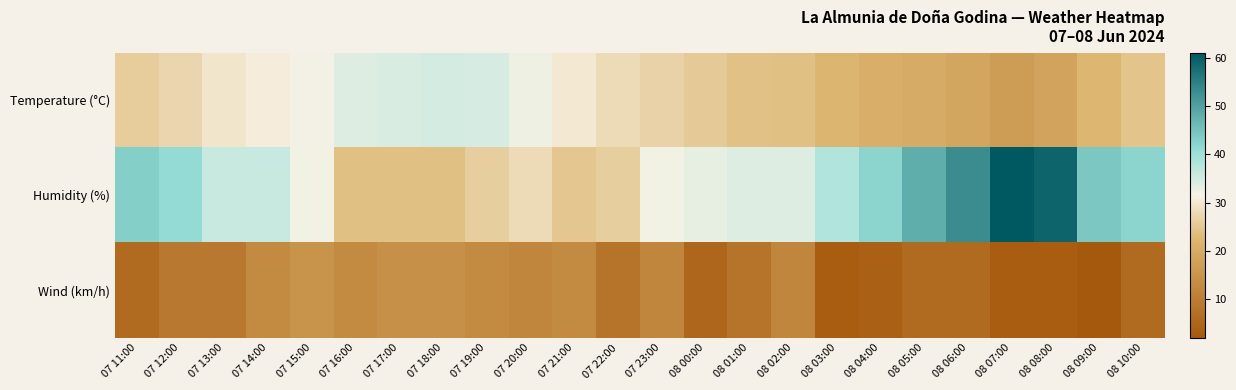

What is the total value across all series at 07 19:00?

73.6